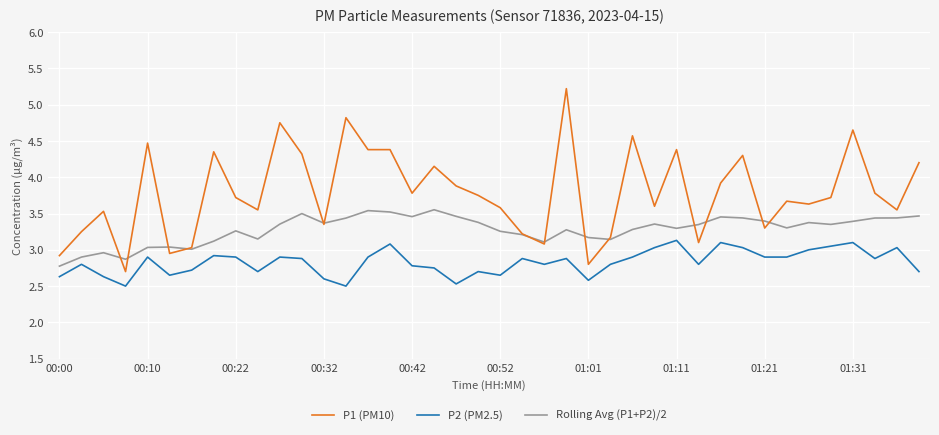

True or false: P2 (PM2.5) and P1 (PM10) cross at least once.

False